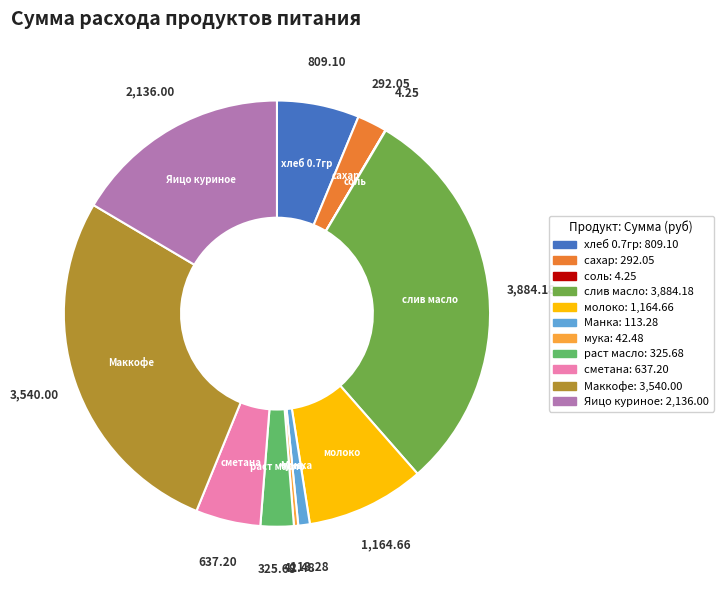

What is the ratio of the value at сахар to the value at сметана?

0.5